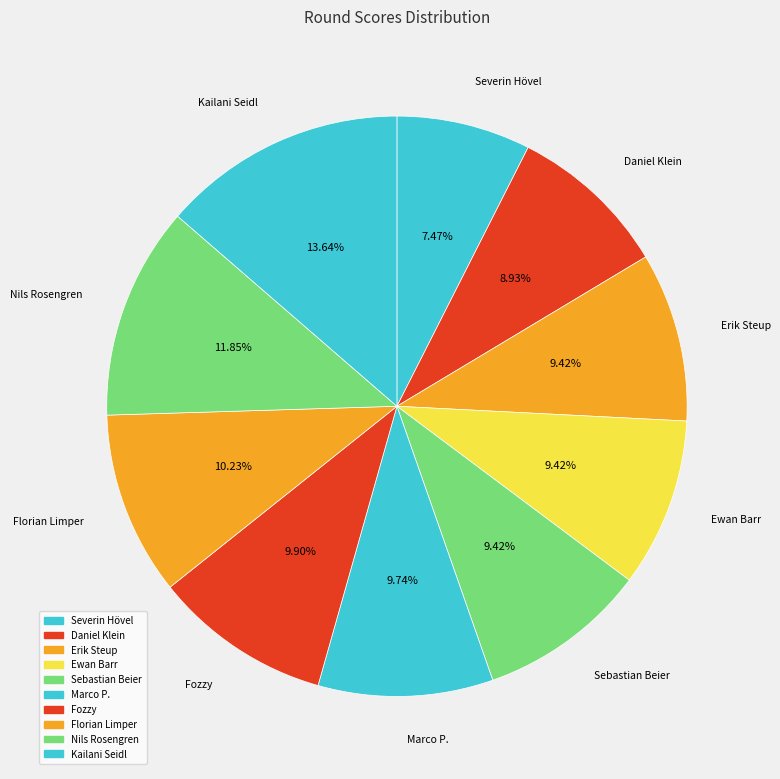

True or false: Florian Limper accounts for 19% of the total.

False